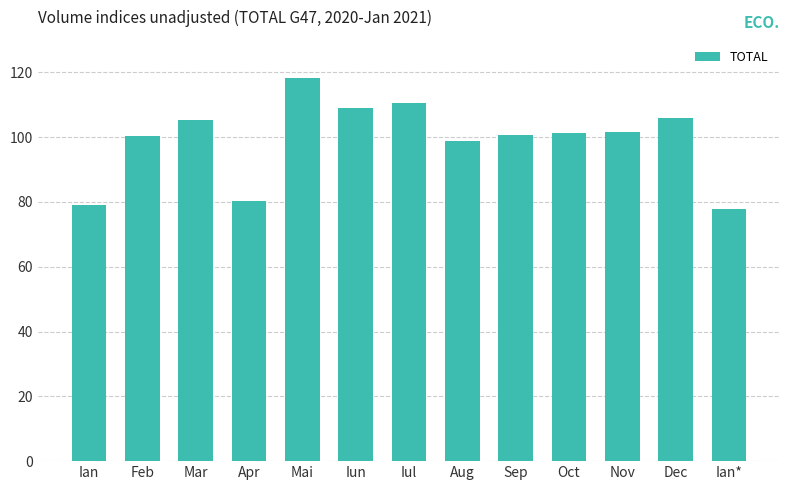

What is the difference between the values at Iun and Mar?

3.7